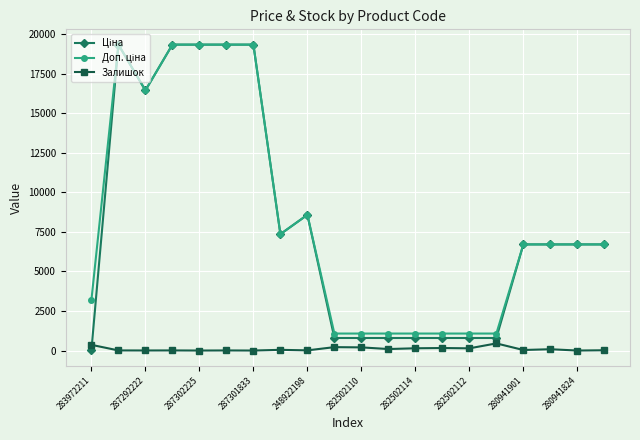

What is the maximum value for Залишок?

451.0